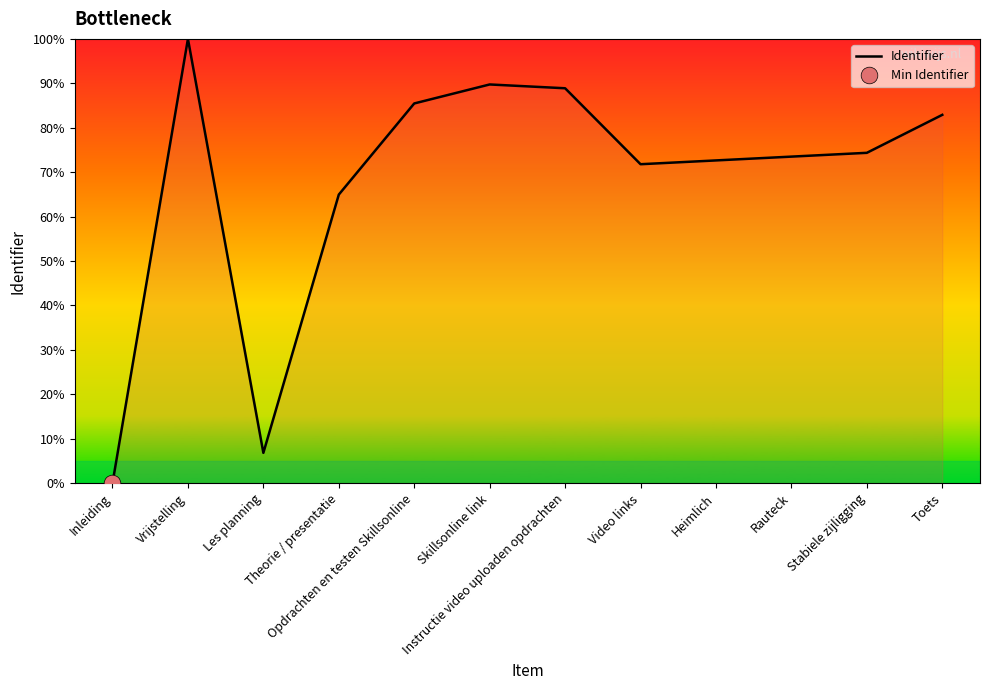

Where is the first local minimum?

Les planning